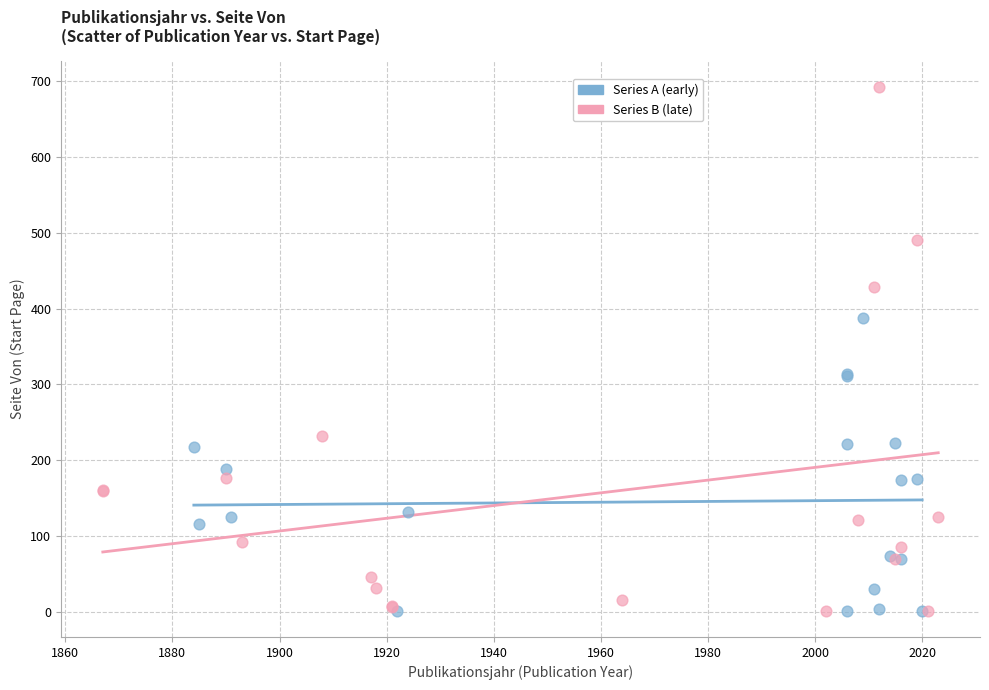

Which series has the largest Y range (max minus min)?

Series B (late)